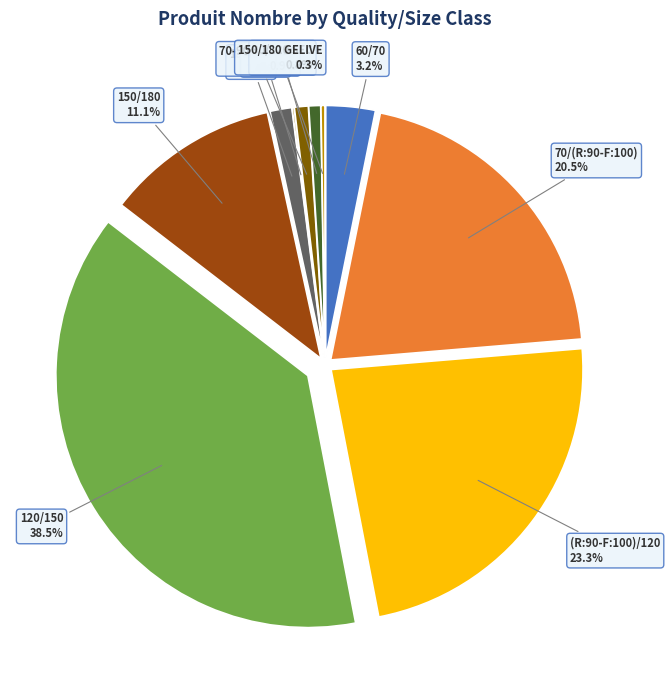

Does 200/250 represent more than half of the total?

No